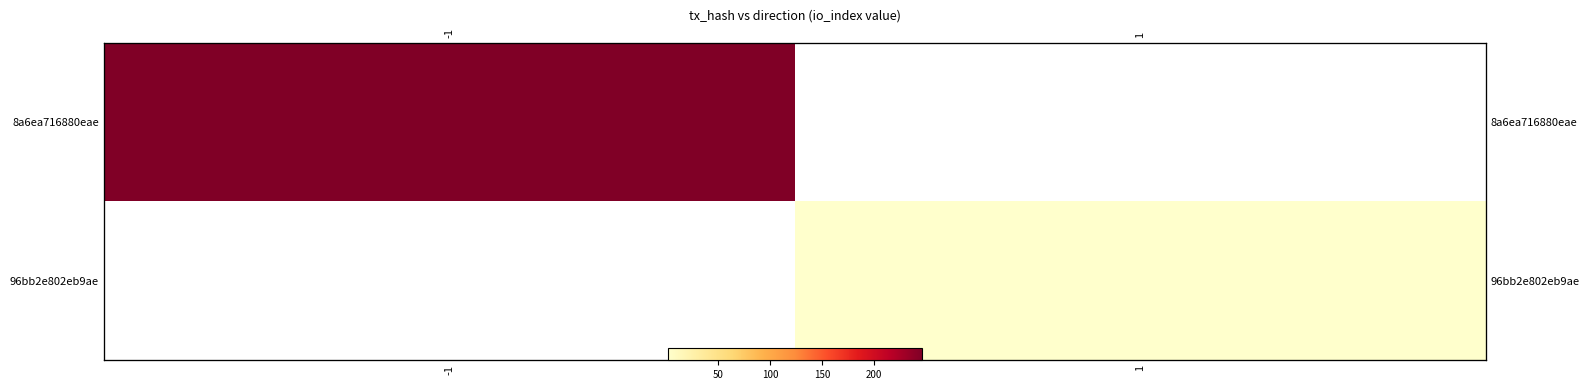

At which category does the chart reach its peak across all series?

-1